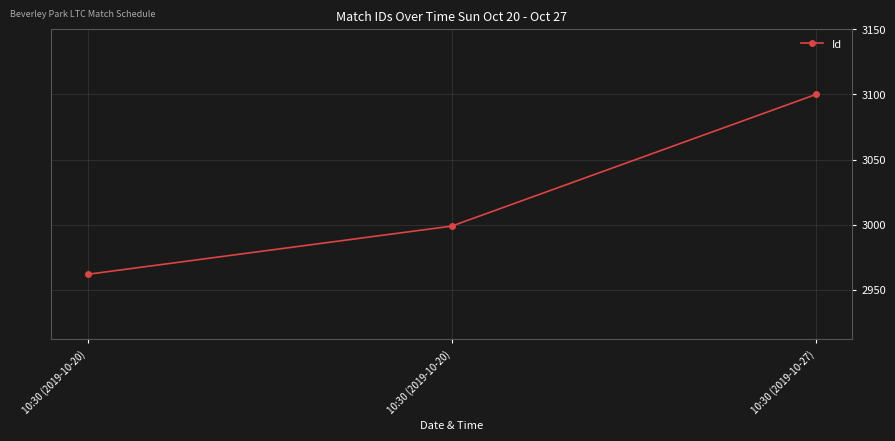

The chart shows a value of 4703 at 10:30 (2019-10-27). True or false?

False